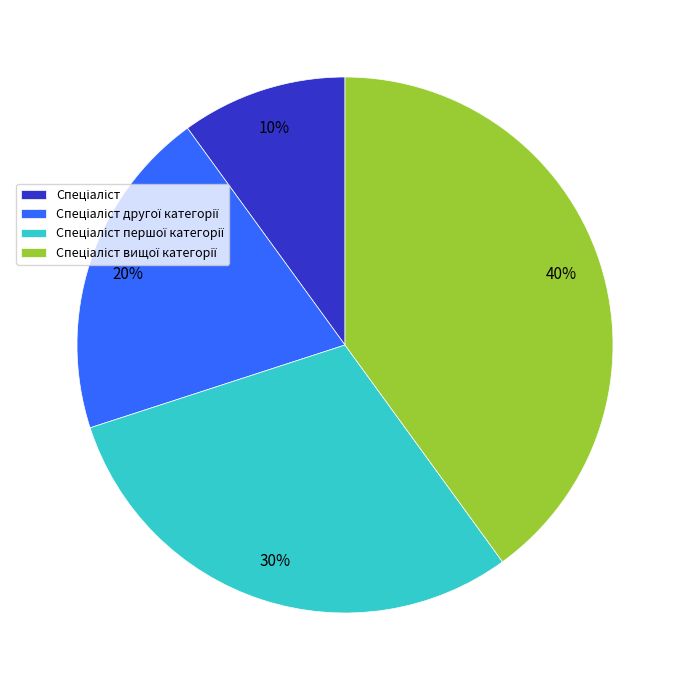

To the nearest percent, what is the average slice percentage?

25%